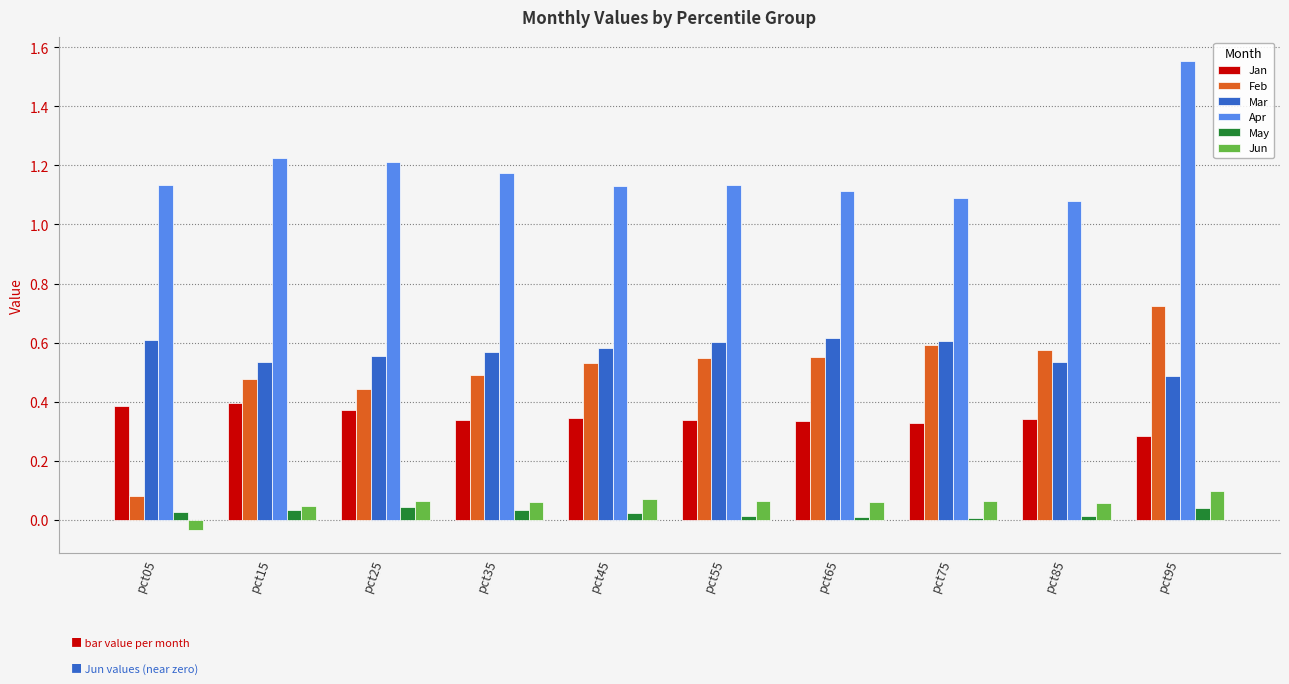

At which category is the sum across all series the highest?

pct95